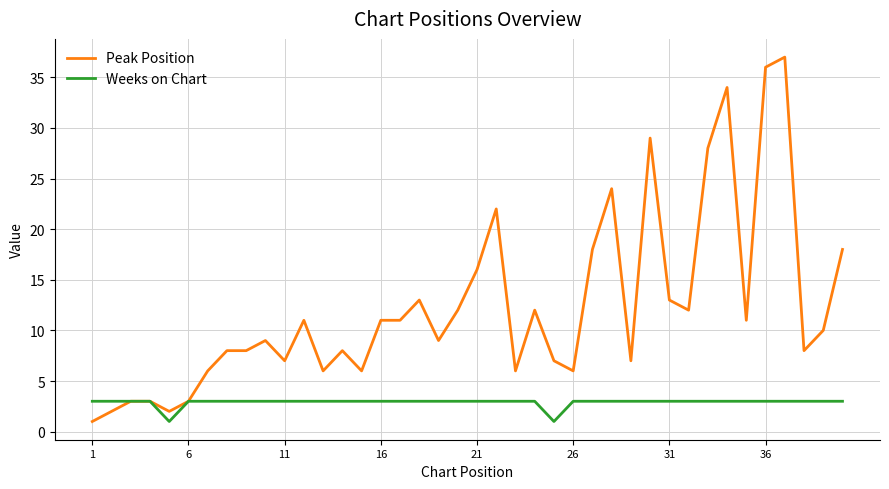

Which series has the widest spread of values?

Peak Position